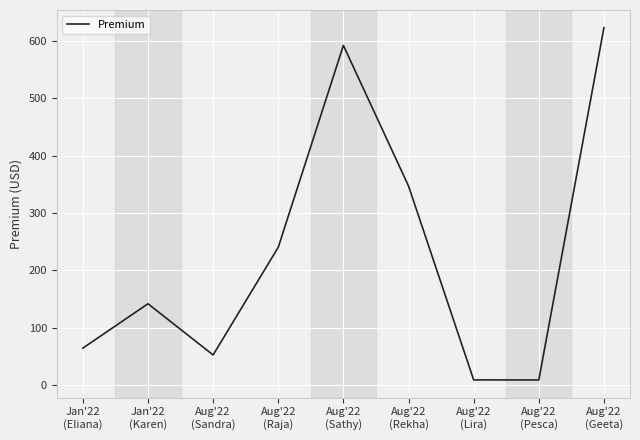

Where is the first local maximum?

Jan'22
(Karen)